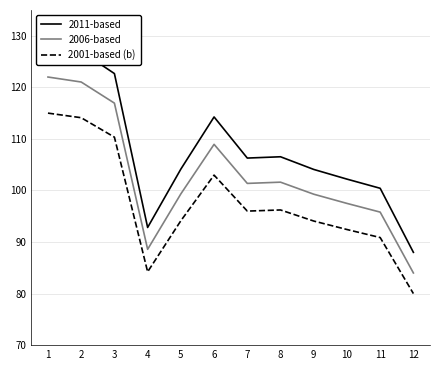

Reading left to right, transcribe all the data shown in this chart.

2011-based: 1=128.0	2=127.0	3=122.7	4=92.8	5=104.1	6=114.3	7=106.3	8=106.5	9=104.1	10=102.2	11=100.4	12=88.0
2006-based: 1=122.0	2=121.0	3=116.9	4=88.6	5=99.3	6=108.9	7=101.4	8=101.6	9=99.3	10=97.5	11=95.8	12=84.0
2001-based (b): 1=115.0	2=114.1	3=110.3	4=84.2	5=94.1	6=103.0	7=96.0	8=96.2	9=94.1	10=92.4	11=90.9	12=80.0